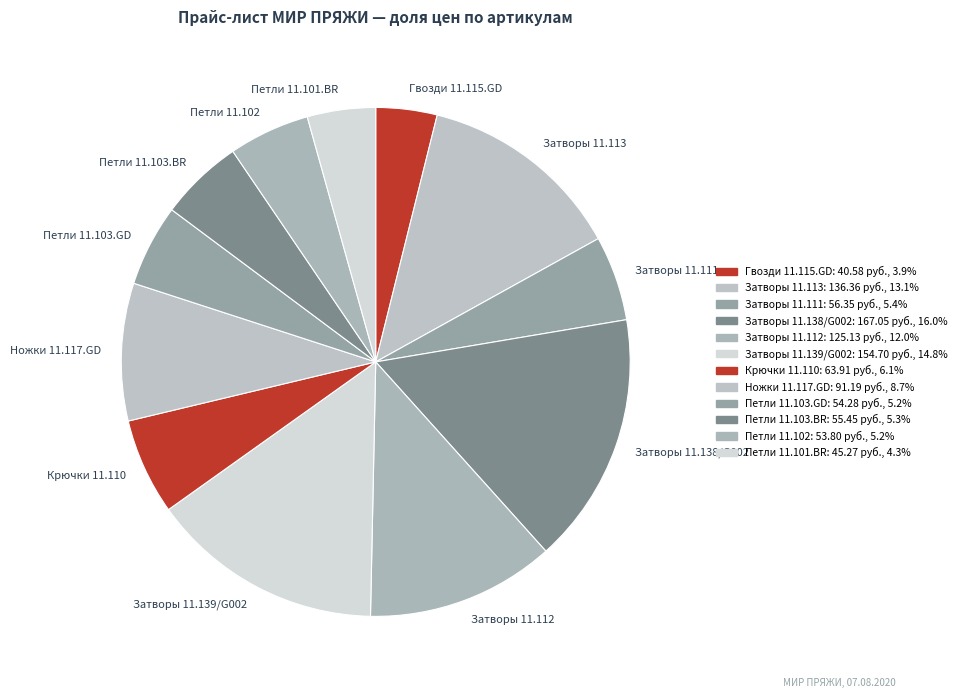

The Затворы 11.111 slice represents 16% of the pie. True or false?

False